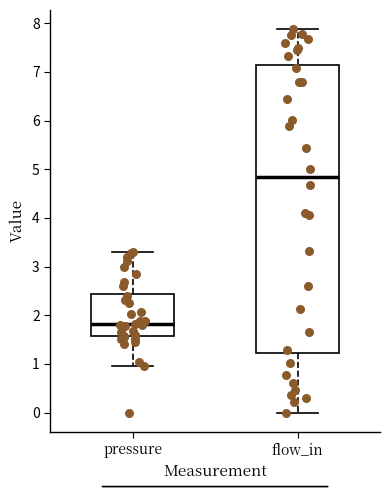

Where does the lower whisker of the box for pressure end on the y-axis? The values are not printed on the chart, so give them approximately, as read against the axis.

1.0